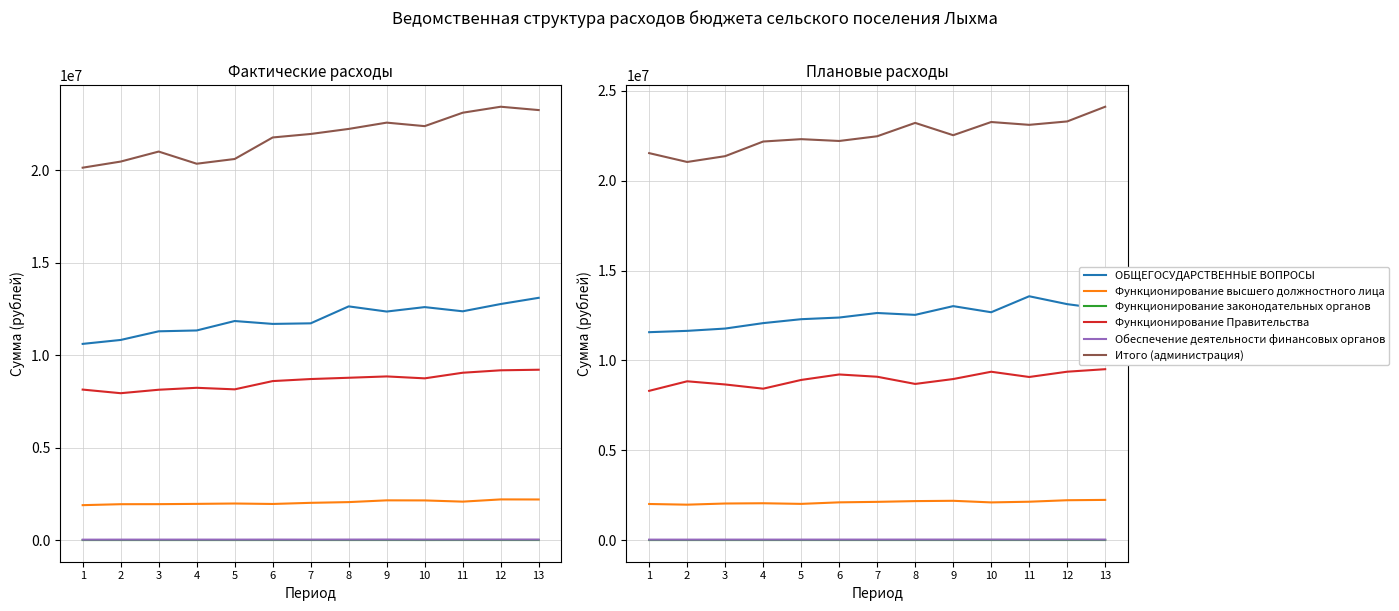

How many lines are shown in the chart?

6